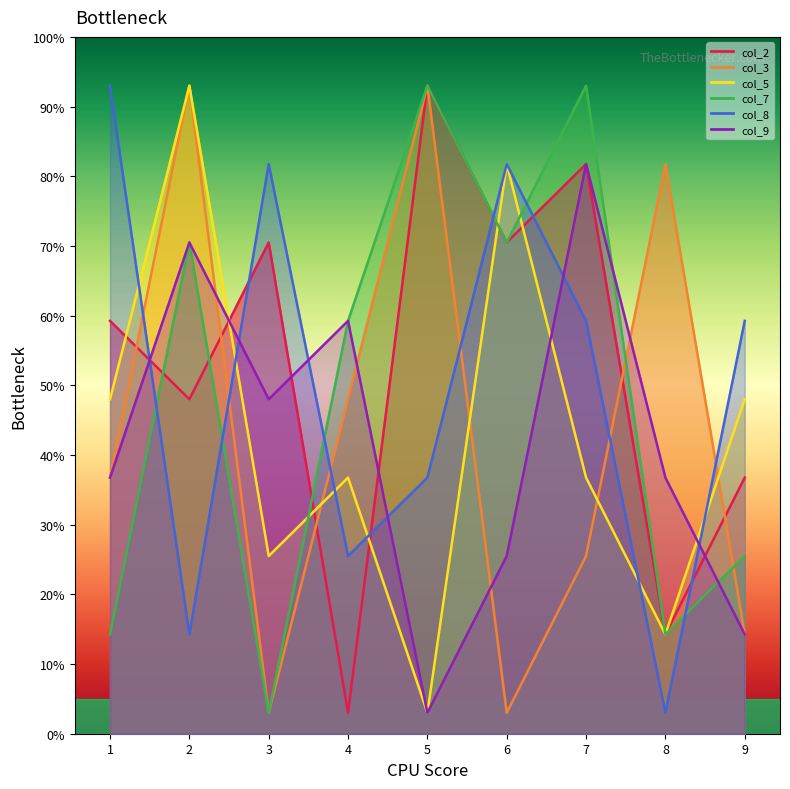

Which has a higher value, 3 or 5?

5